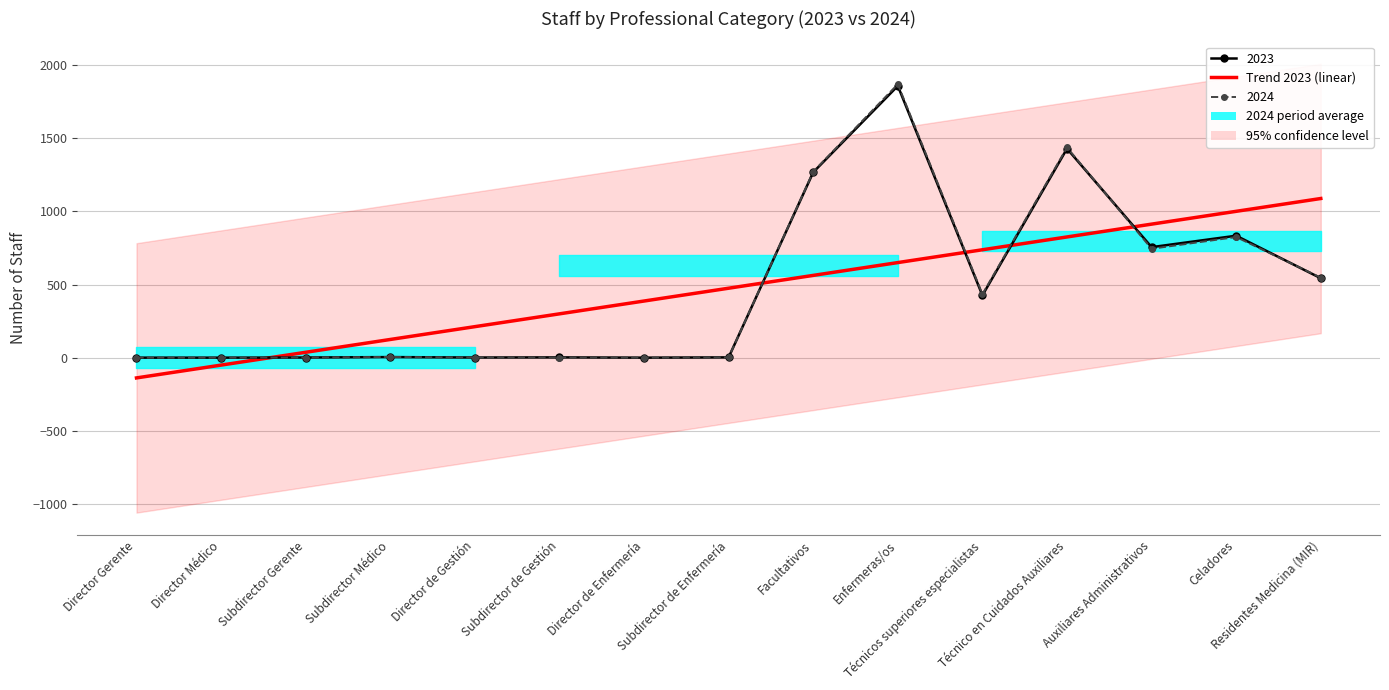

What is the label of the 13th point from the right?

Subdirector Gerente